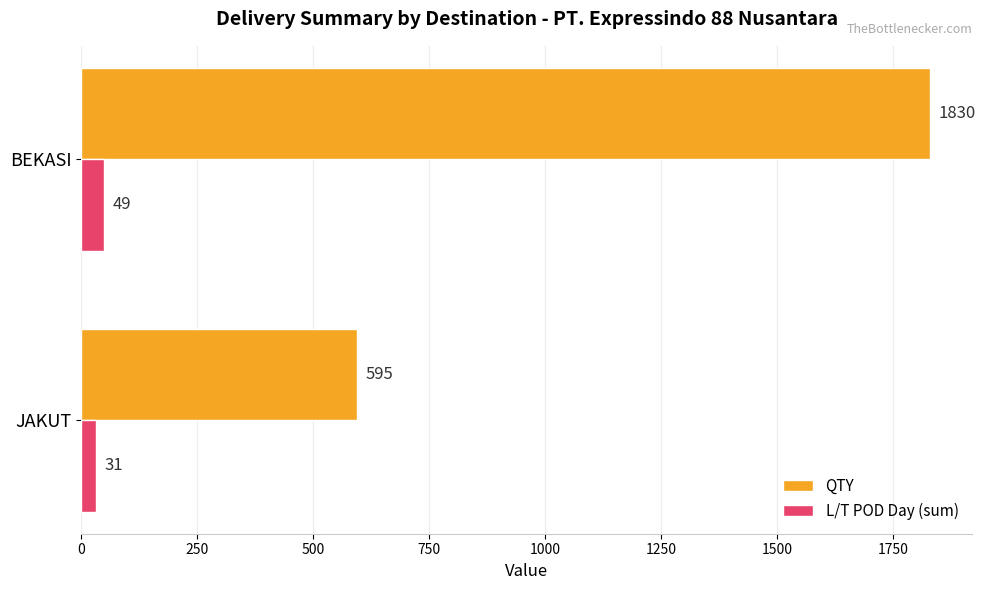

What is the maximum value shown in the chart?

1830